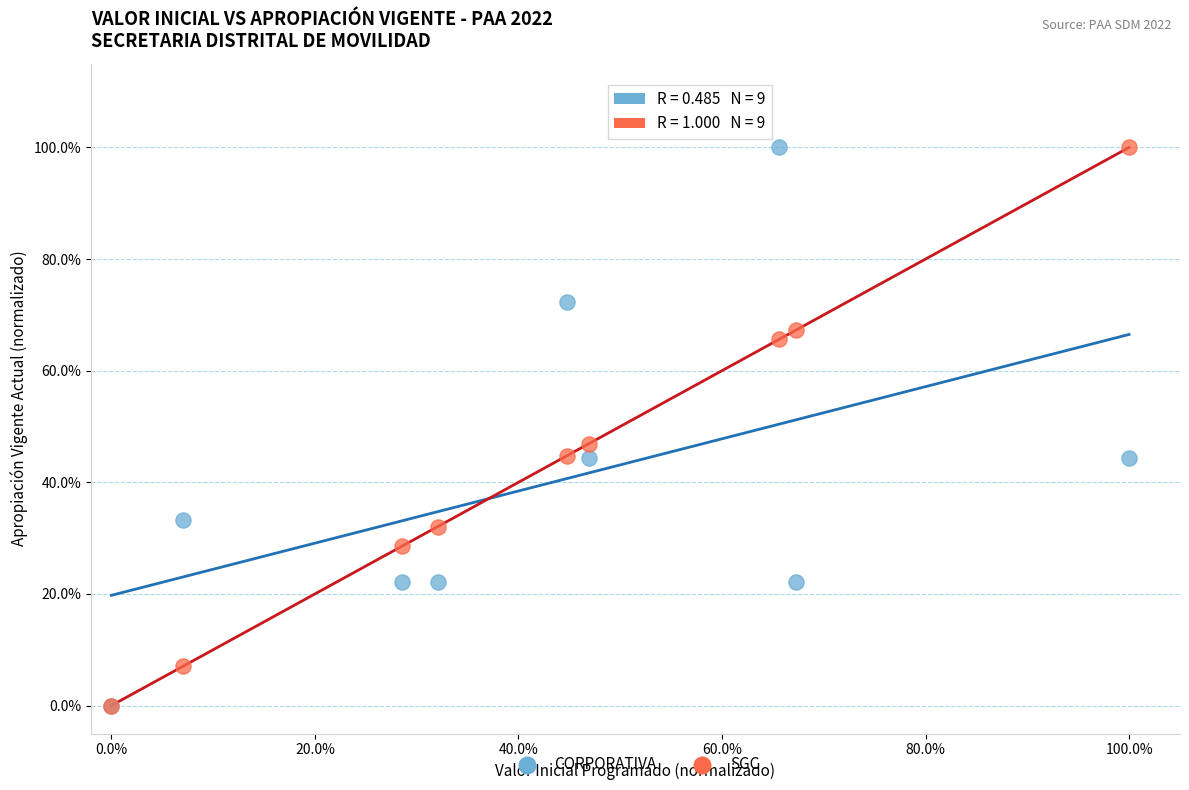

What are all the series names shown in the legend?

CORPORATIVA, SGC